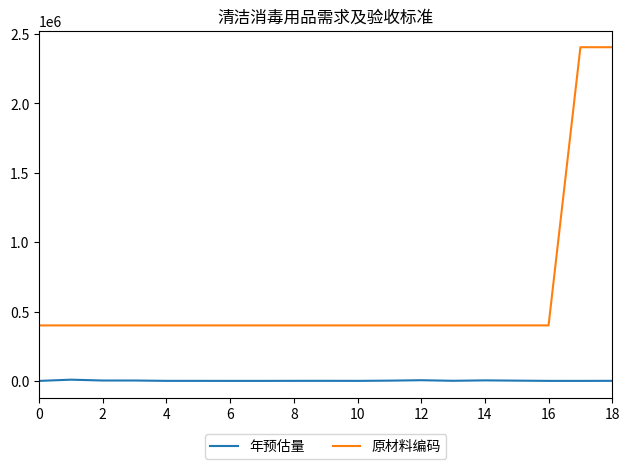

What is the difference between the maximum and minimum values in the 原材料编码 series?

2005145